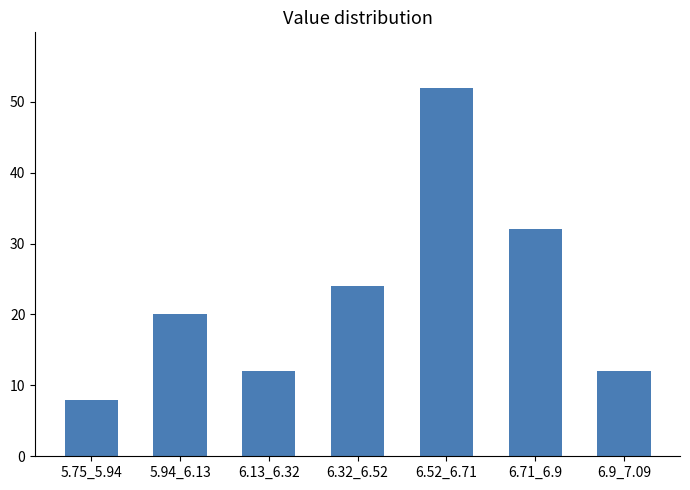

Reading left to right, extract all data points from this chart.

5.75_5.94=8	5.94_6.13=20	6.13_6.32=12	6.32_6.52=24	6.52_6.71=52	6.71_6.9=32	6.9_7.09=12